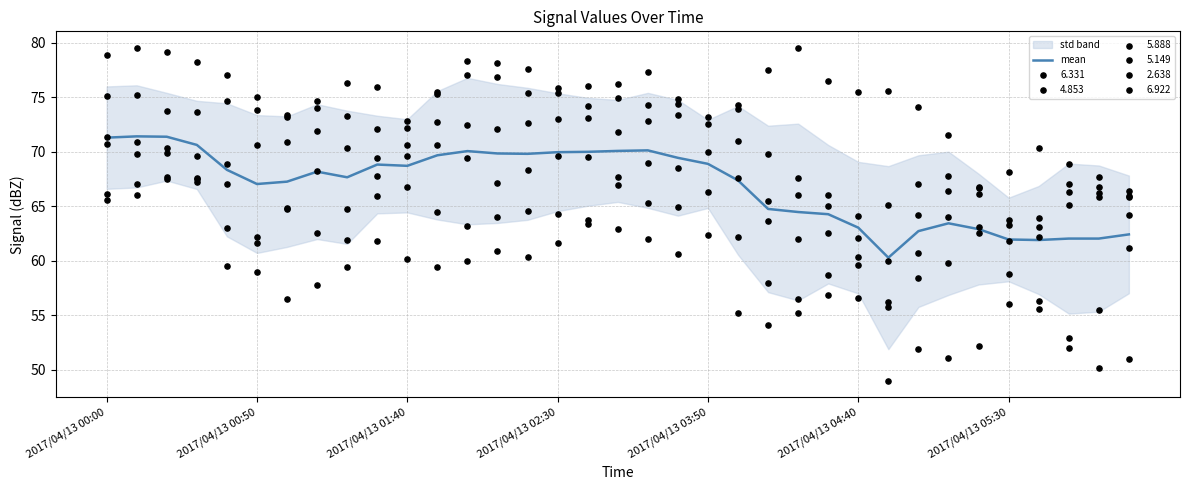

Which has a higher value, 12 or 2017/04/13 00:00?

2017/04/13 00:00